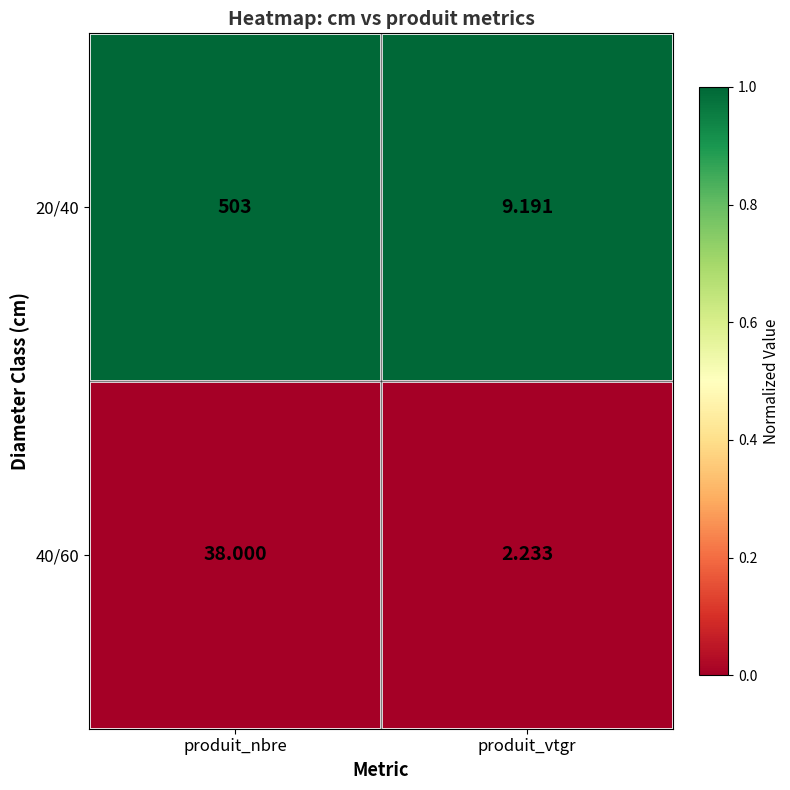

What is the greatest value displayed?

503.0